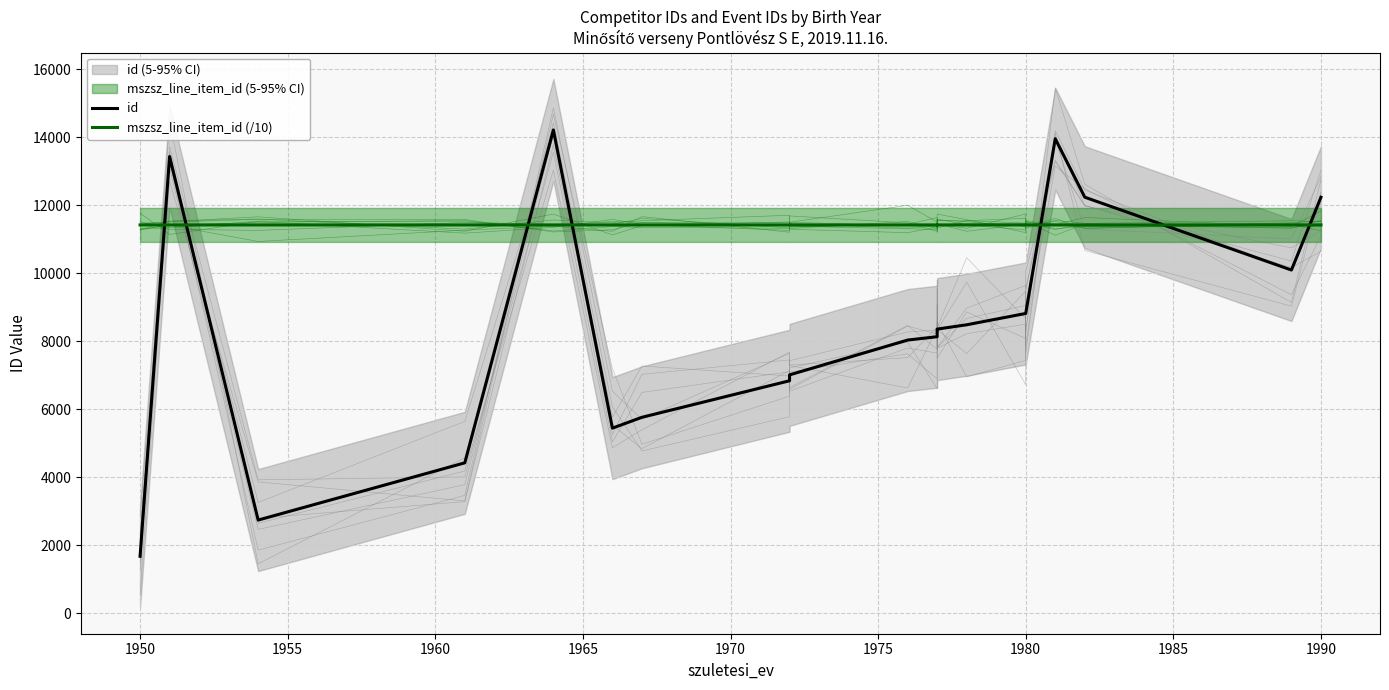

How many mszsz_line_item_id (/10) values are between 11420 and 11421?

20